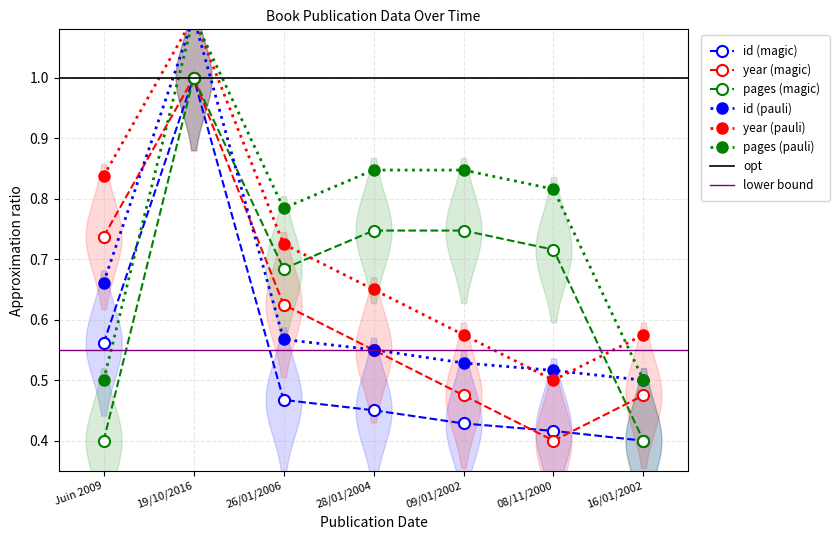

Between 28/01/2004 and 16/01/2002, which is larger?

28/01/2004